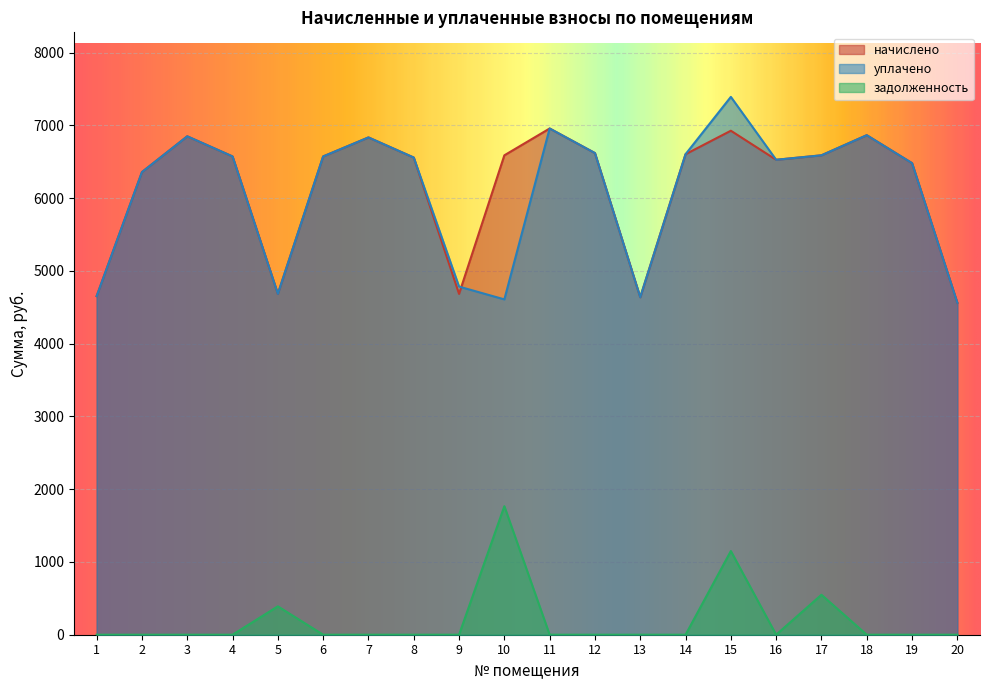

The начислено series shows 8270.7 at 1. True or false?

False